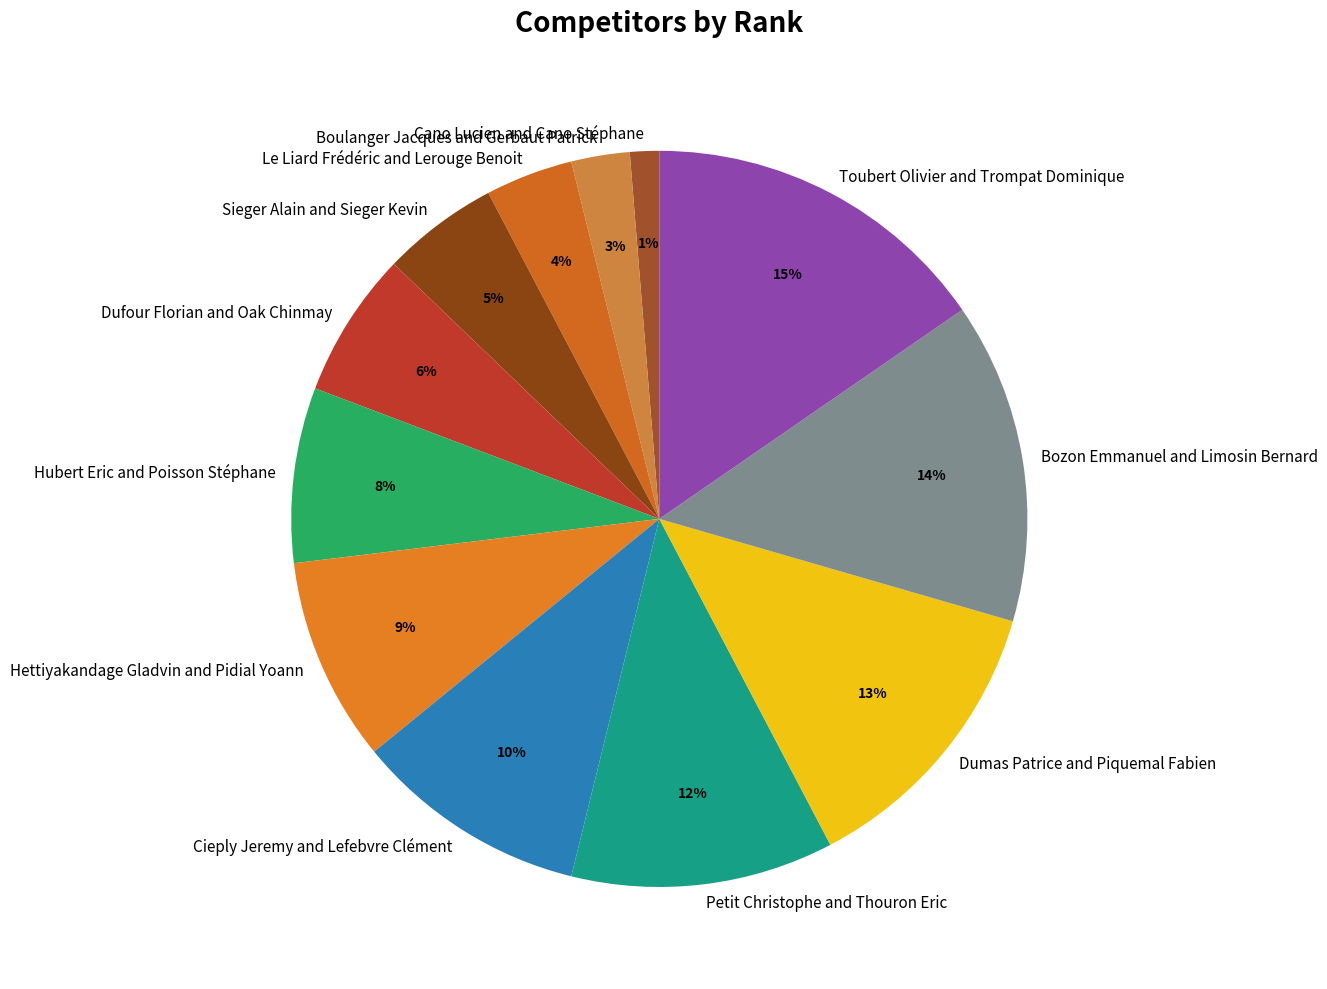

To the nearest percent, what is the difference between the largest and smallest slice percentages?

14%